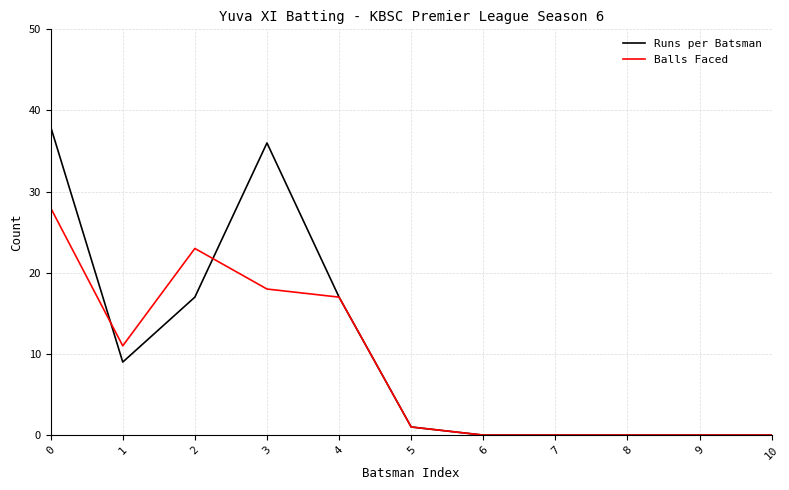

Reading right to left, transcribe all the data shown in this chart.

Runs per Batsman: 0	0	0	0	0	1	17	36	17	9	38
Balls Faced: 0	0	0	0	0	1	17	18	23	11	28